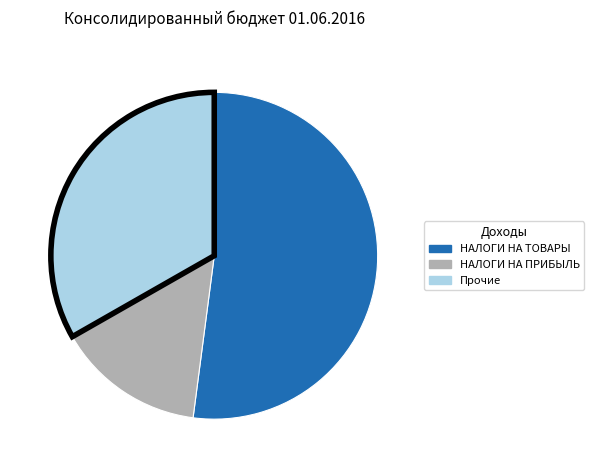

Does any single category account for the majority?

Yes